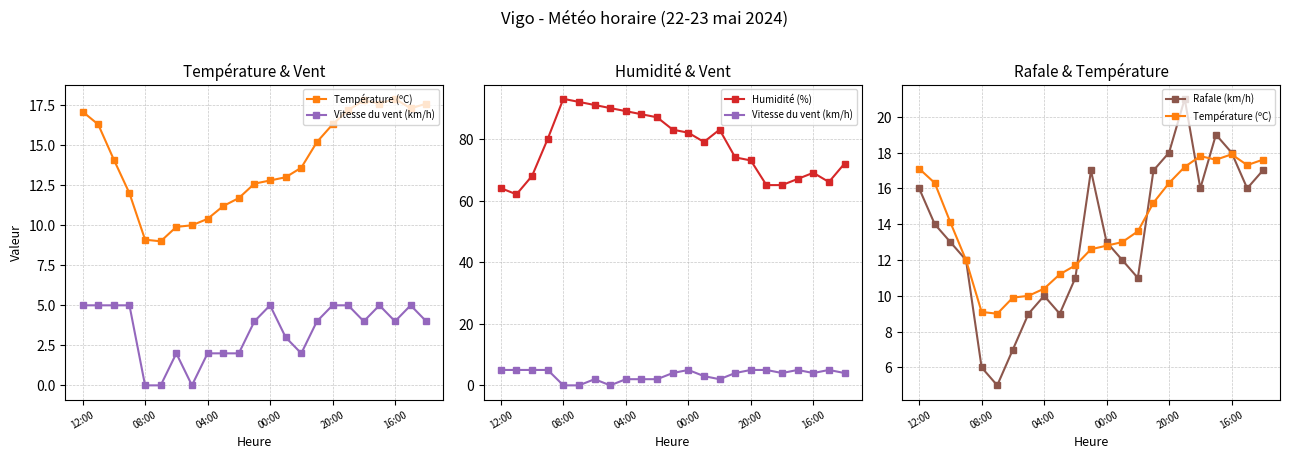

What is the difference between the Vitesse du vent (km/h) values at 9 and 08:00?

3.0